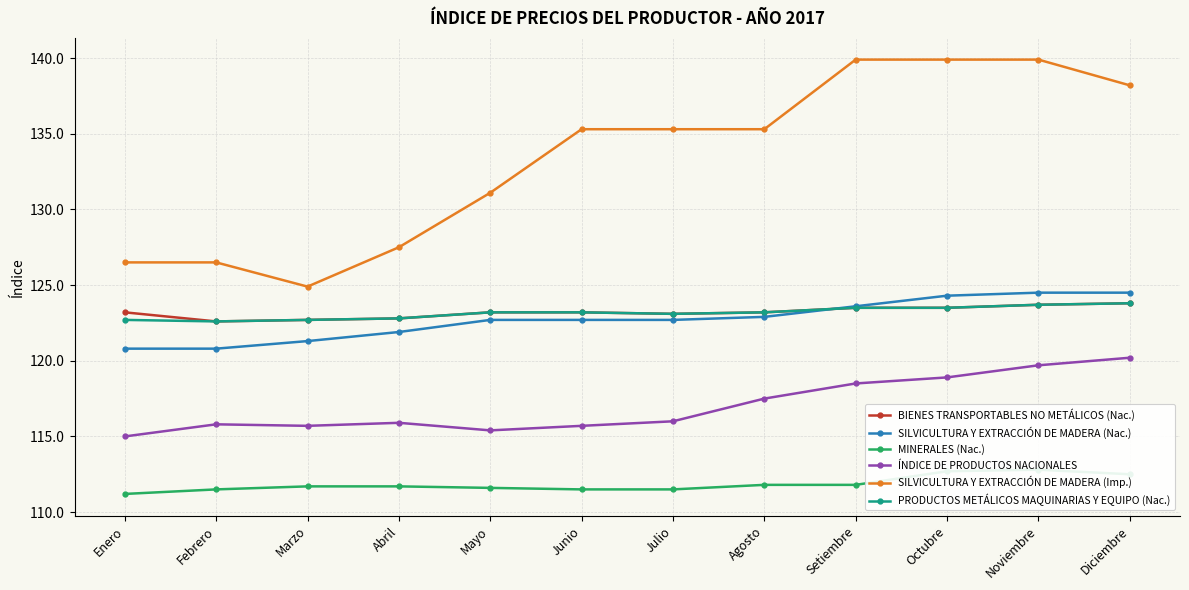

The value of ÍNDICE DE PRODUCTOS NACIONALES at Diciembre is 120.2. True or false?

True